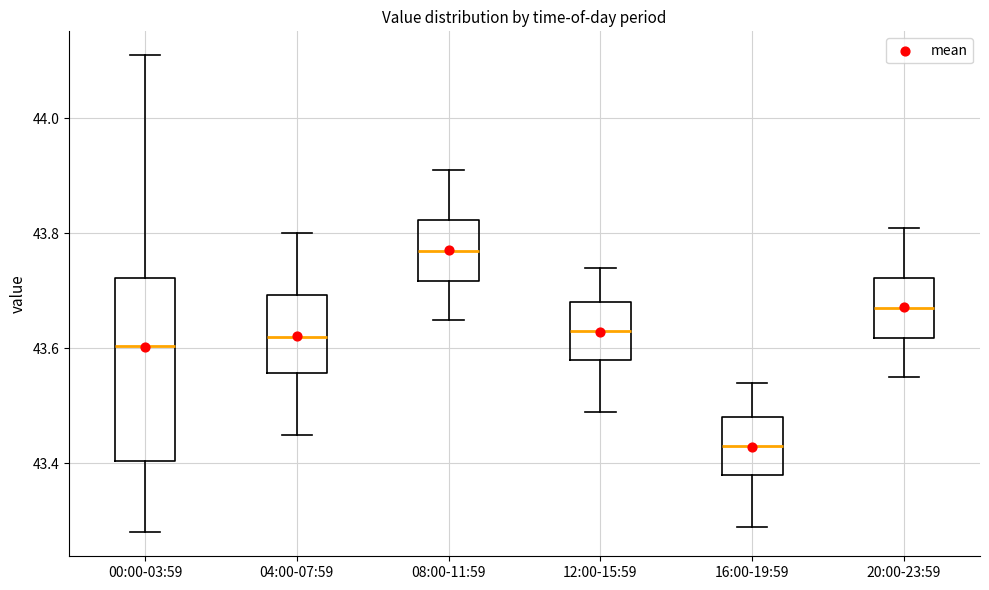

Reading left to right, transcribe this box plot: for each box, give where its median line is, the range the box spans, and where its two whiskers end, as read against the y-axis. The values are not printed on the chart, so give them approximately, as read against the axis.

00:00-03:59: median 43.60, box 43.40 to 43.72, whiskers 43.28 to 44.12
04:00-07:59: median 43.62, box 43.56 to 43.70, whiskers 43.46 to 43.80
08:00-11:59: median 43.78, box 43.72 to 43.82, whiskers 43.66 to 43.92
12:00-15:59: median 43.64, box 43.58 to 43.68, whiskers 43.50 to 43.74
16:00-19:59: median 43.44, box 43.38 to 43.48, whiskers 43.30 to 43.54
20:00-23:59: median 43.68, box 43.62 to 43.72, whiskers 43.56 to 43.82